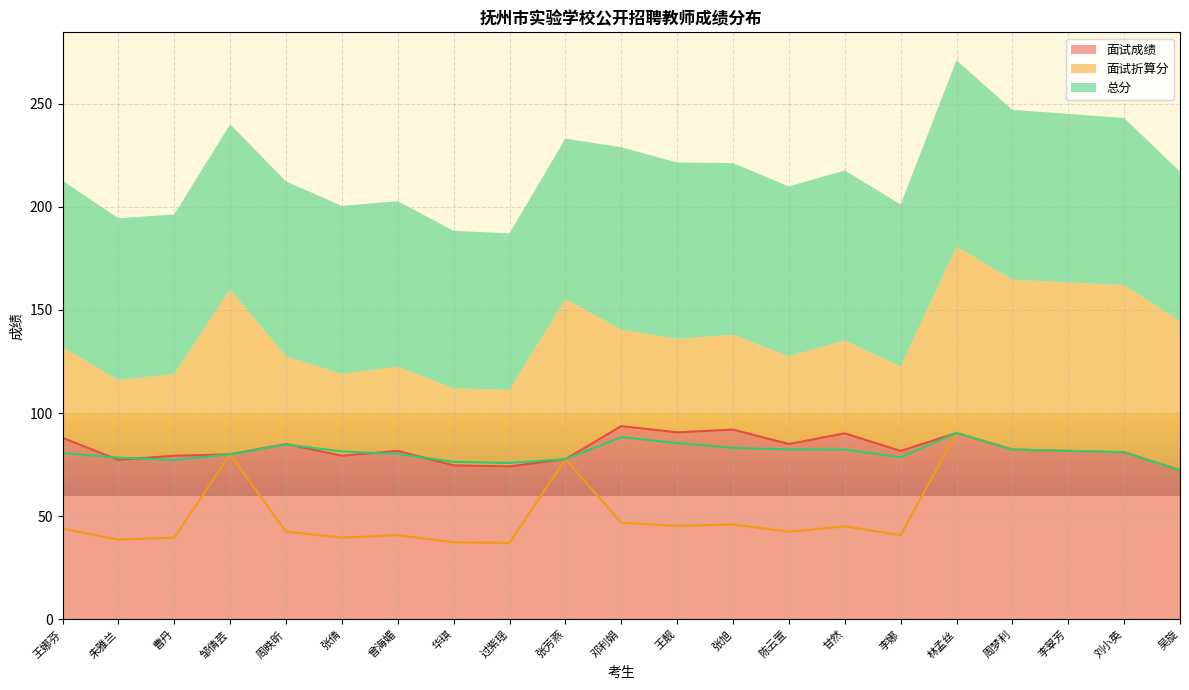

Which category has the highest value across all series?

邓利娟